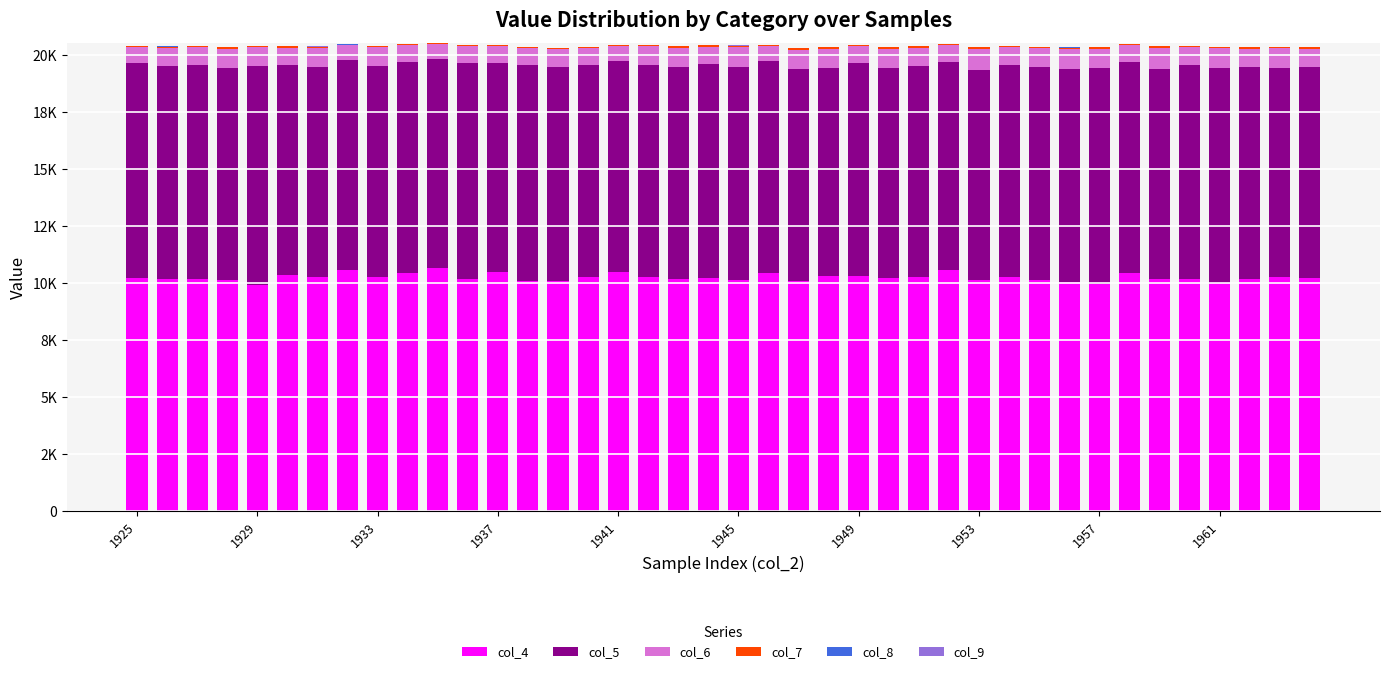

Are the bars grouped side by side (vs. stacked)?

No